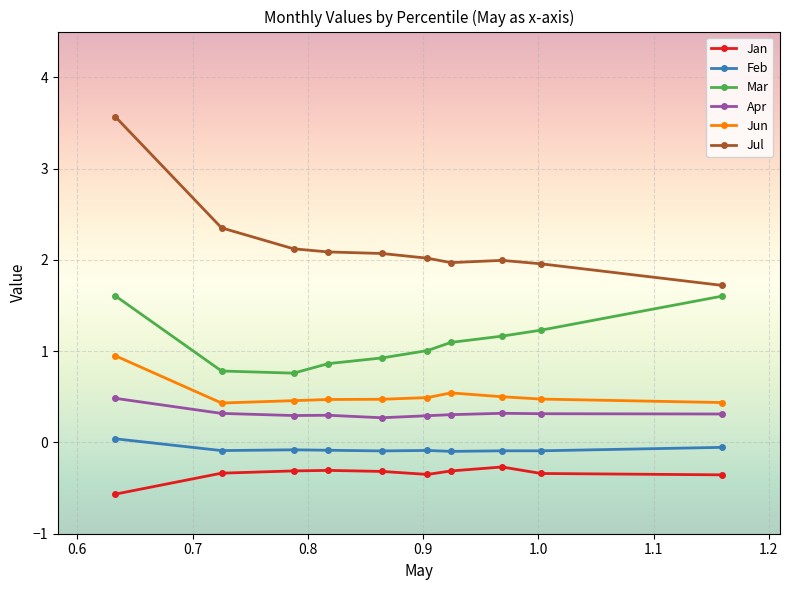

True or false: Jul and Jan cross at least once.

False